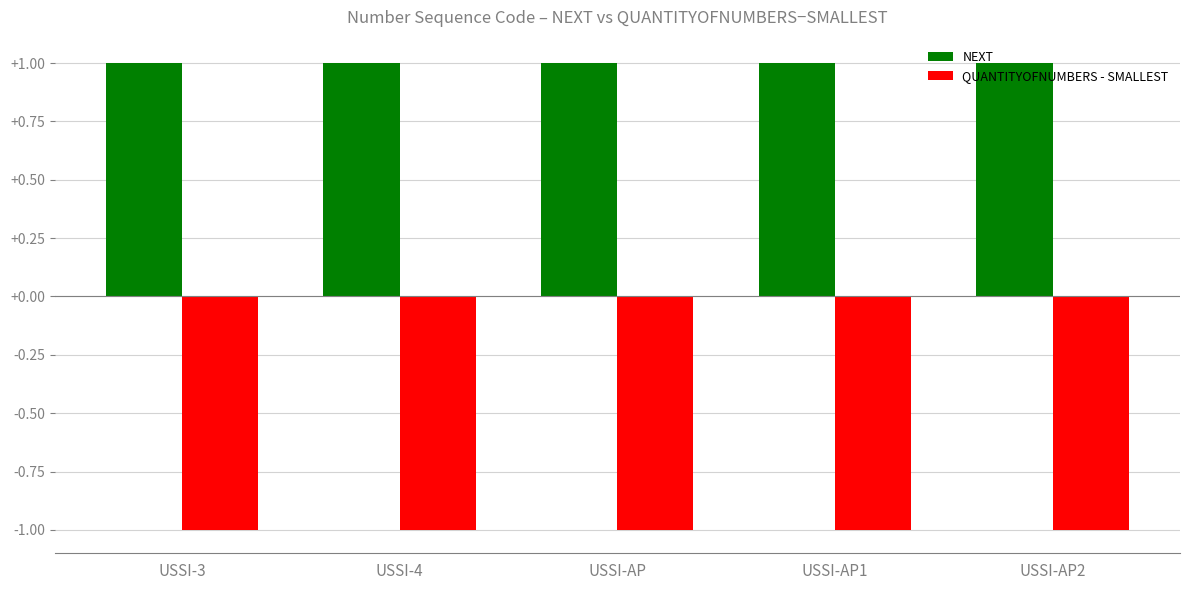

Read the NEXT value at USSI-4.

1